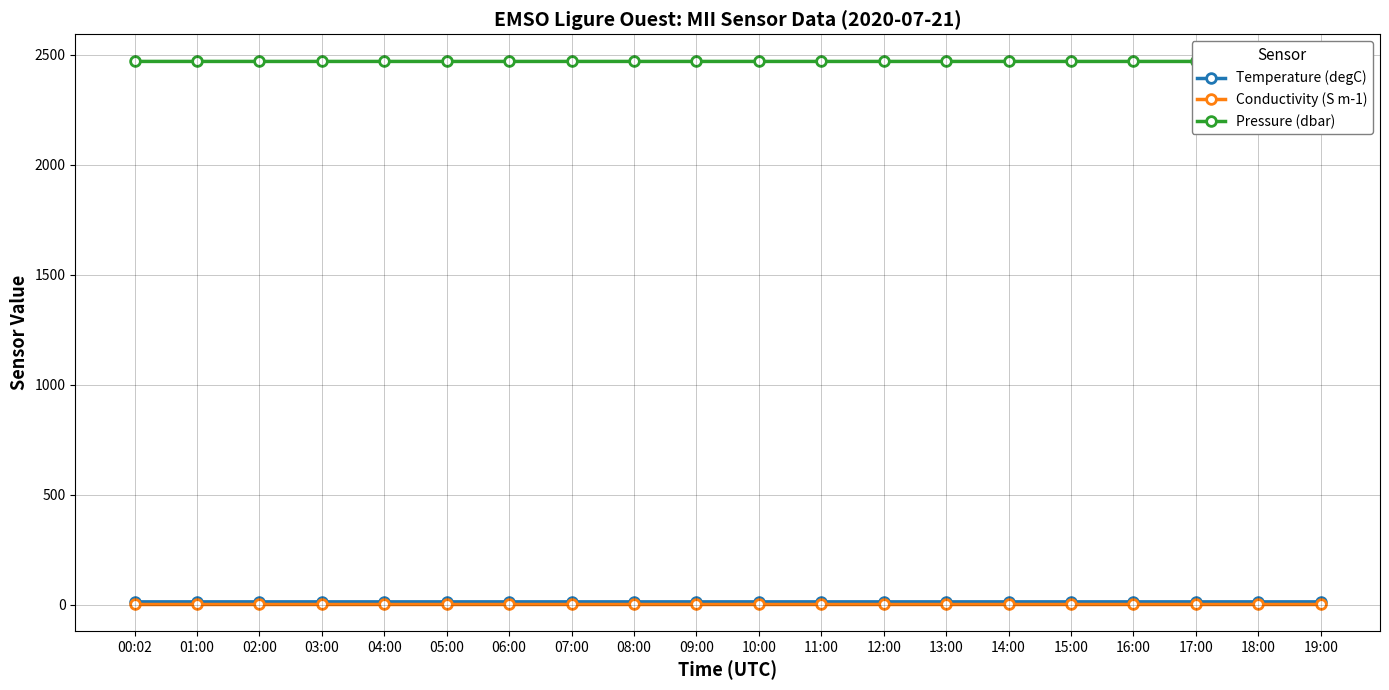

At how many categories does at least one series exceed 1732?

20